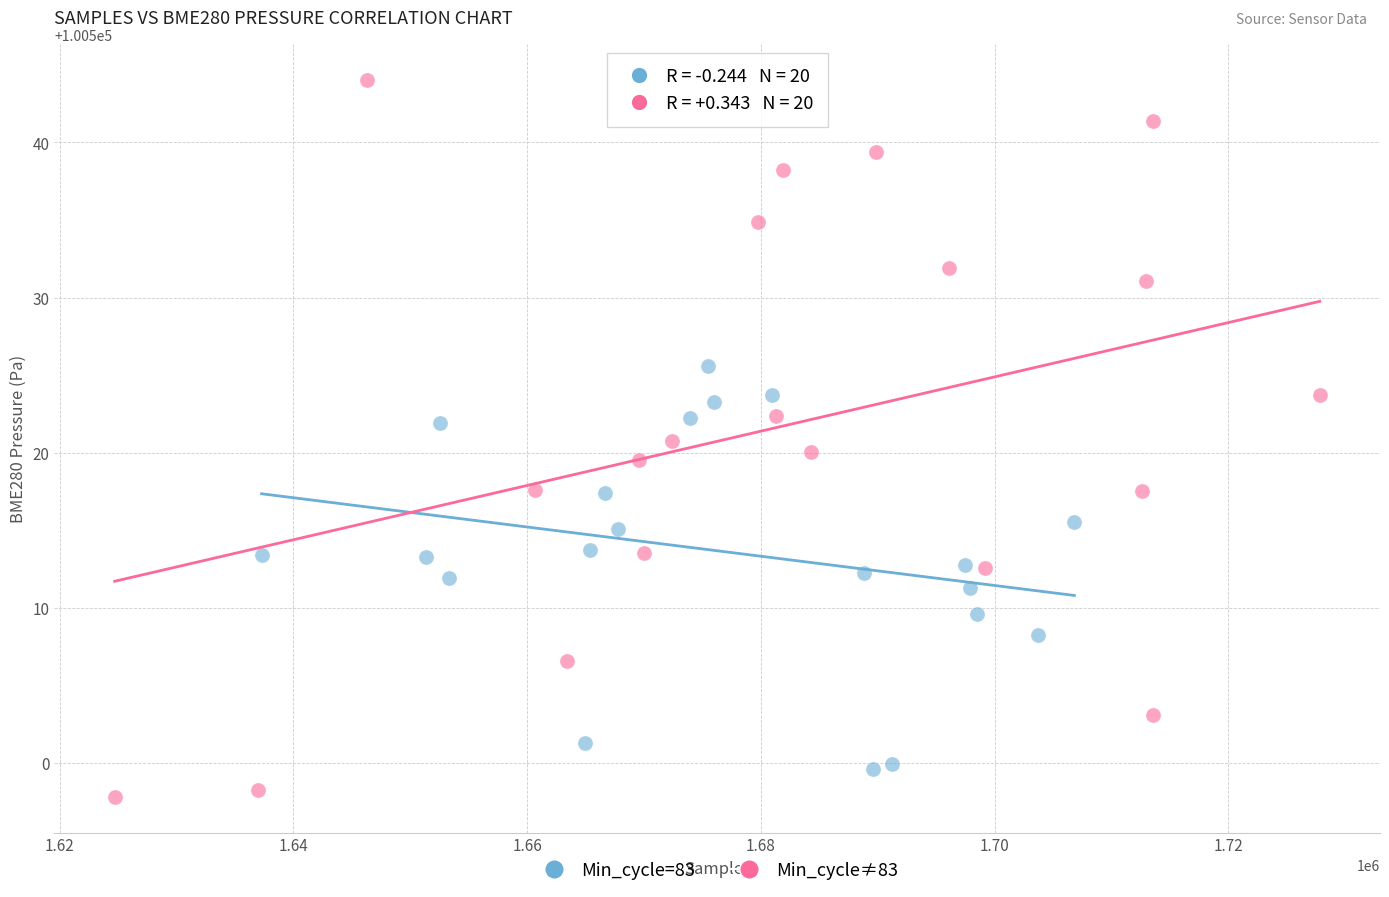

Which series has the largest Y range (max minus min)?

Min_cycle≠83